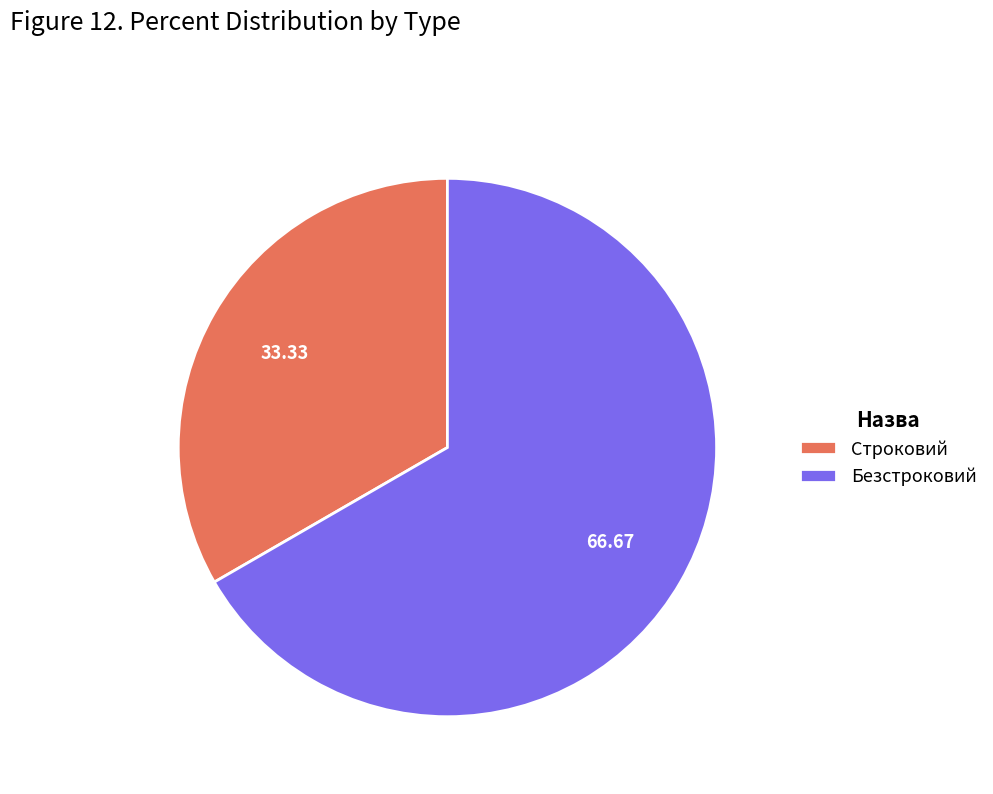

Is Безстроковий the majority of the pie?

Yes